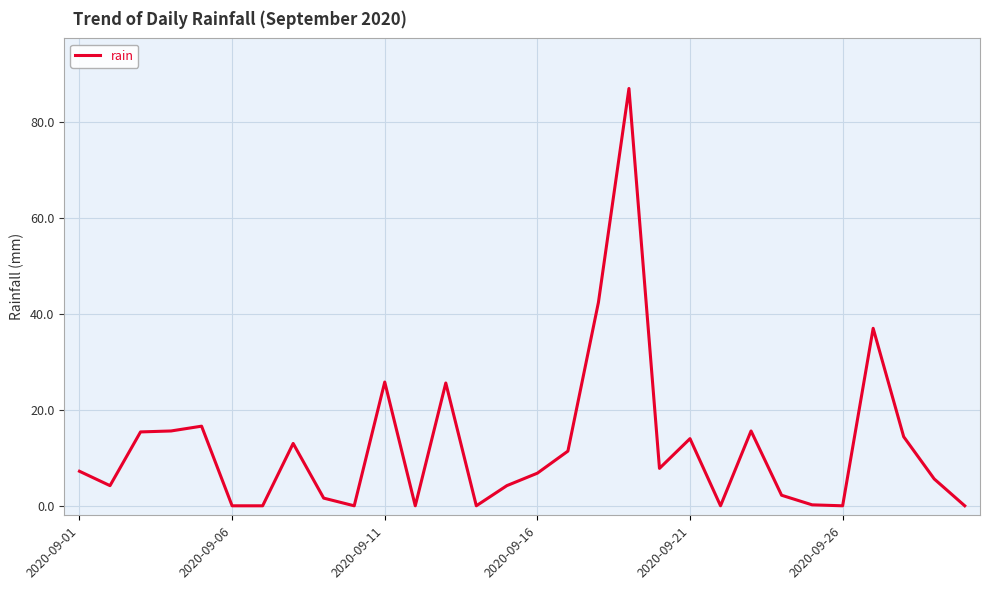

What is the maximum value shown in the chart?

87.0